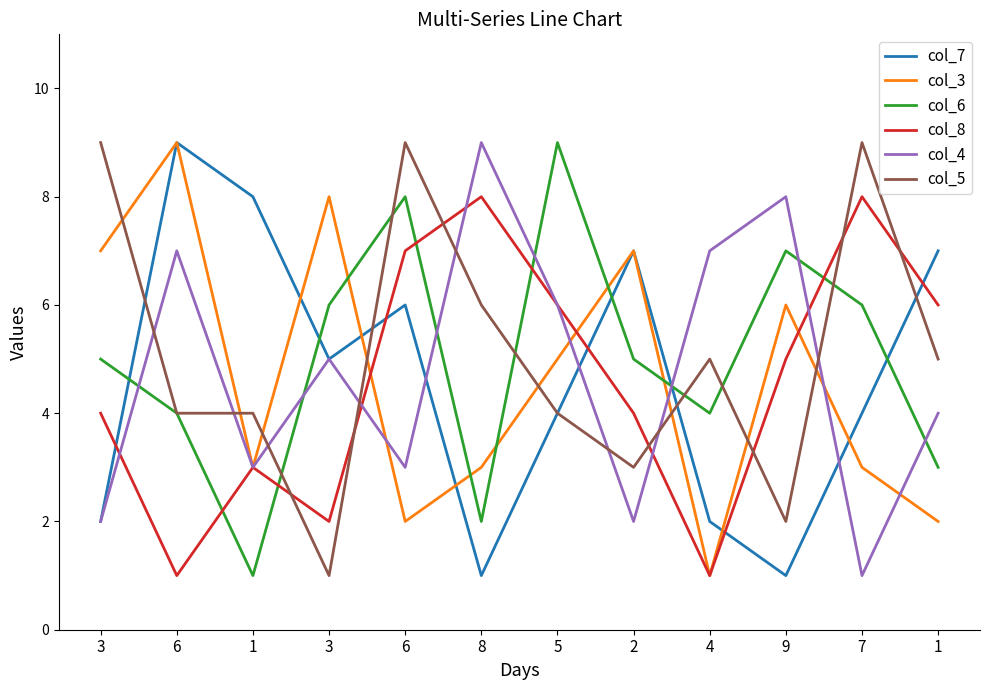

What are all the series names shown in the legend?

col_7, col_3, col_6, col_8, col_4, col_5